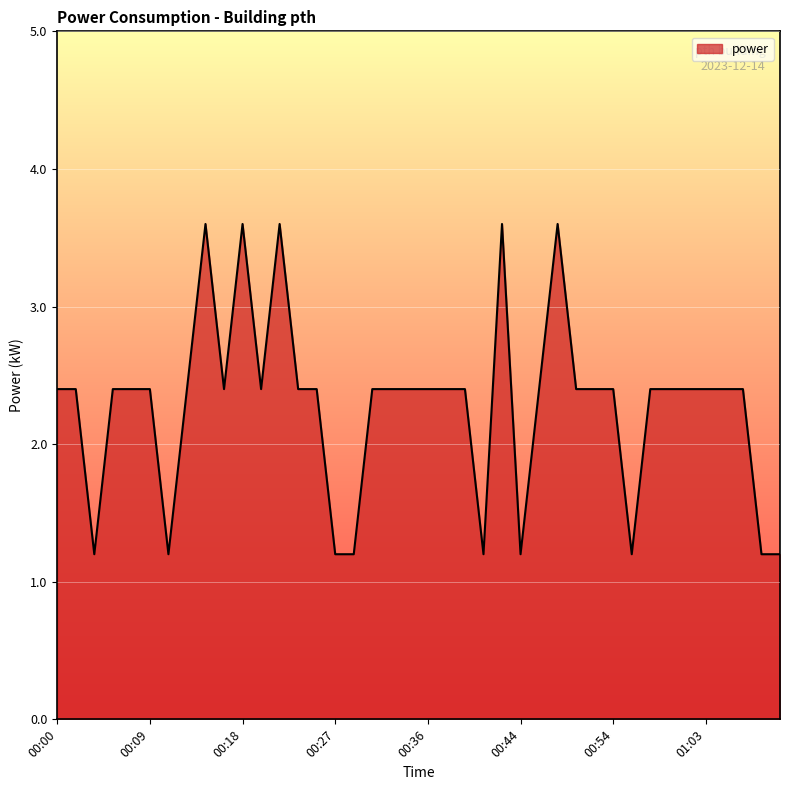

What is the maximum value shown in the chart?

3.6